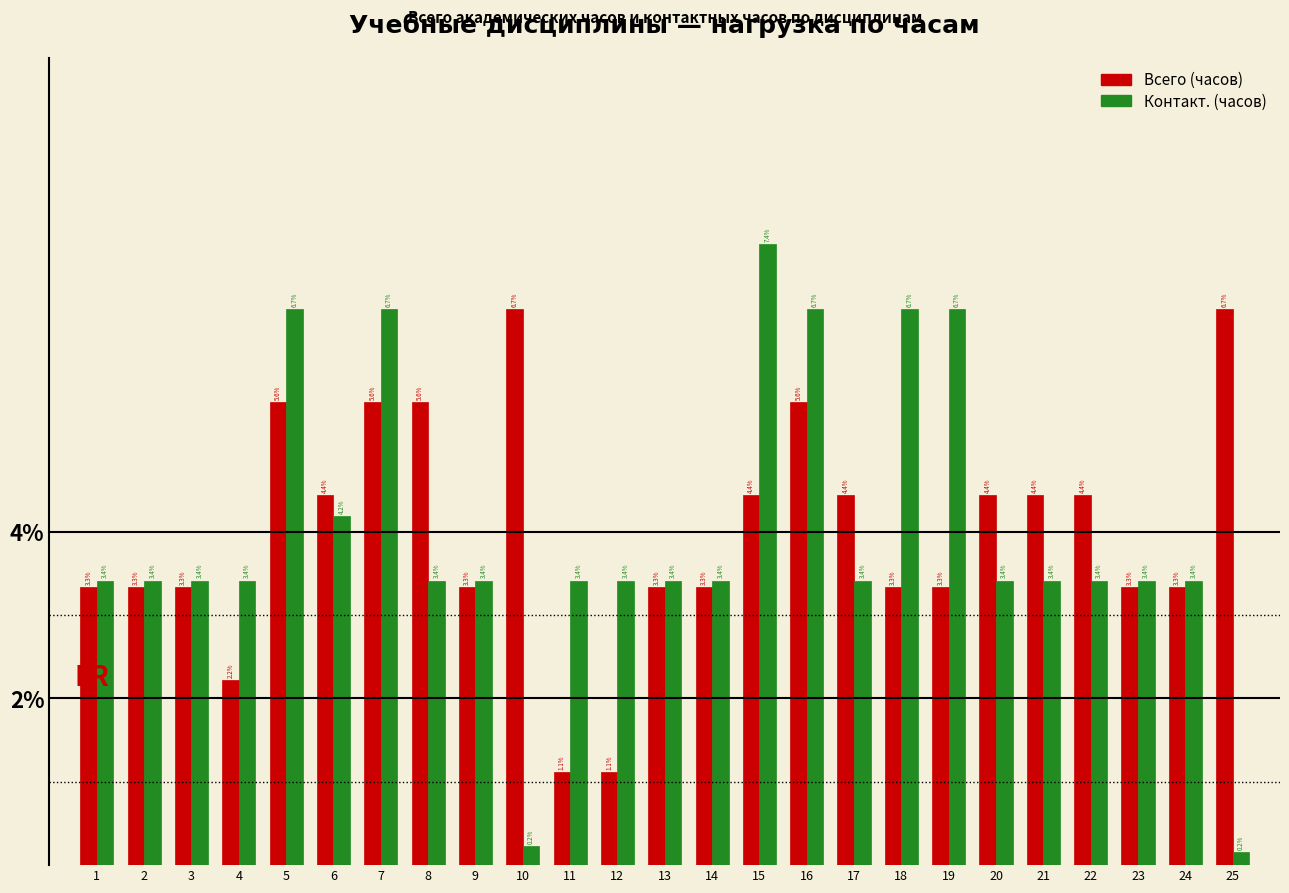

Reading left to right, what are all the values shown in this chart?

Всего (часов): 1=3.3	2=3.3	3=3.3	4=2.2	5=5.6	6=4.4	7=5.6	8=5.6	9=3.3	10=6.7	11=1.1	12=1.1	13=3.3	14=3.3	15=4.4	16=5.6	17=4.4	18=3.3	19=3.3	20=4.4	21=4.4	22=4.4	23=3.3	24=3.3	25=6.7
Контакт. (часов): 1=3.4	2=3.4	3=3.4	4=3.4	5=6.7	6=4.2	7=6.7	8=3.4	9=3.4	10=0.2	11=3.4	12=3.4	13=3.4	14=3.4	15=7.4	16=6.7	17=3.4	18=6.7	19=6.7	20=3.4	21=3.4	22=3.4	23=3.4	24=3.4	25=0.2